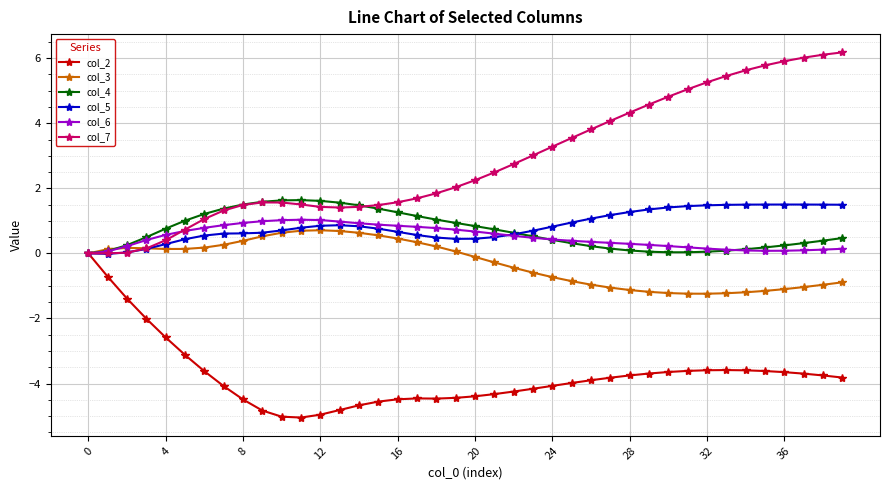

Which series has the largest total across all categories?

col_7